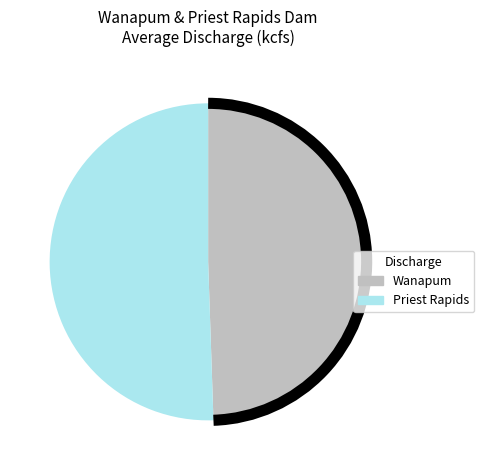

Between Priest Rapids and Wanapum, which is larger?

Priest Rapids